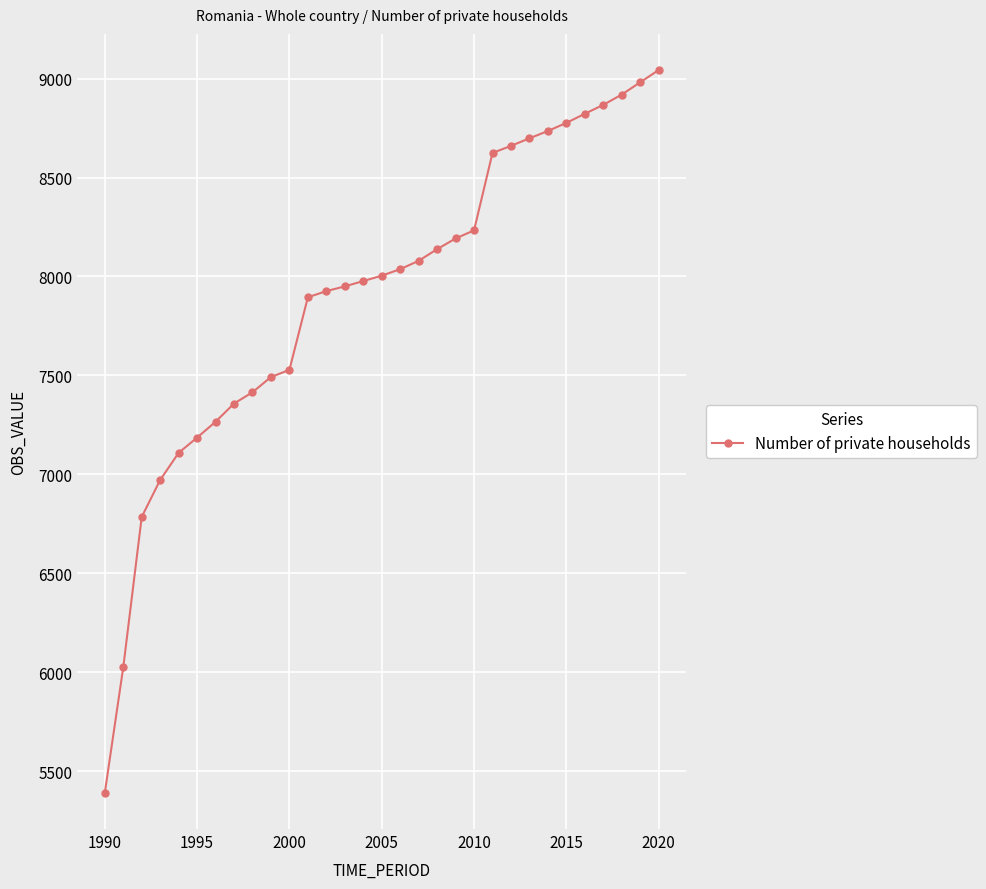

What is the value of the 25th point from the left?

8735